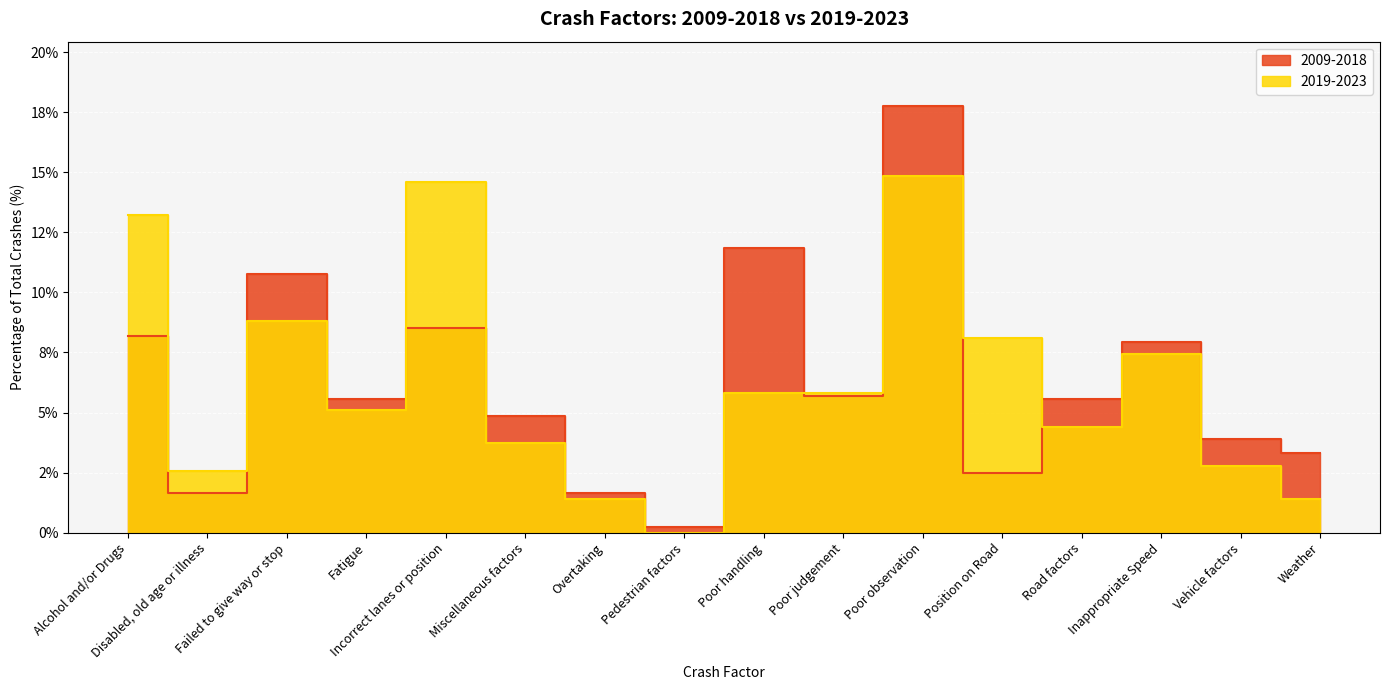

What is the label of the 13th point from the right?

Fatigue